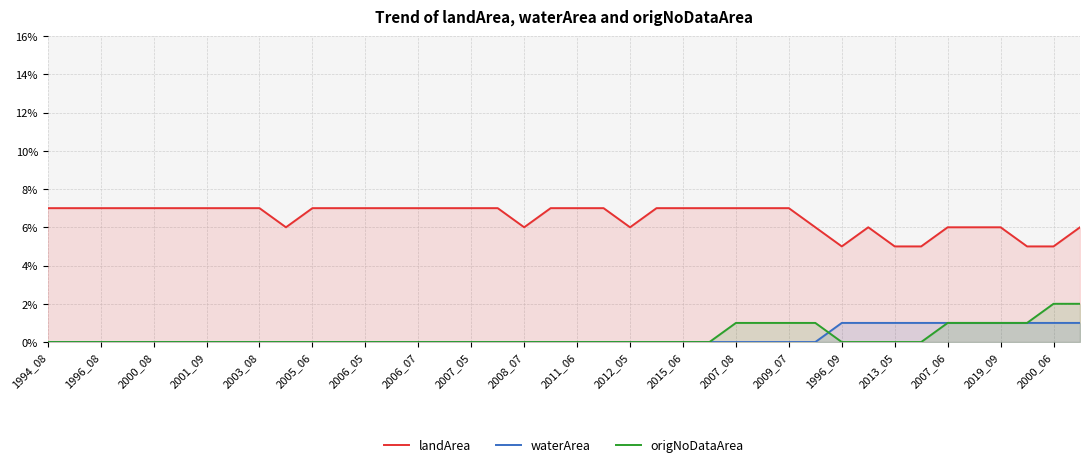

How many times do waterArea and origNoDataArea cross each other?

1